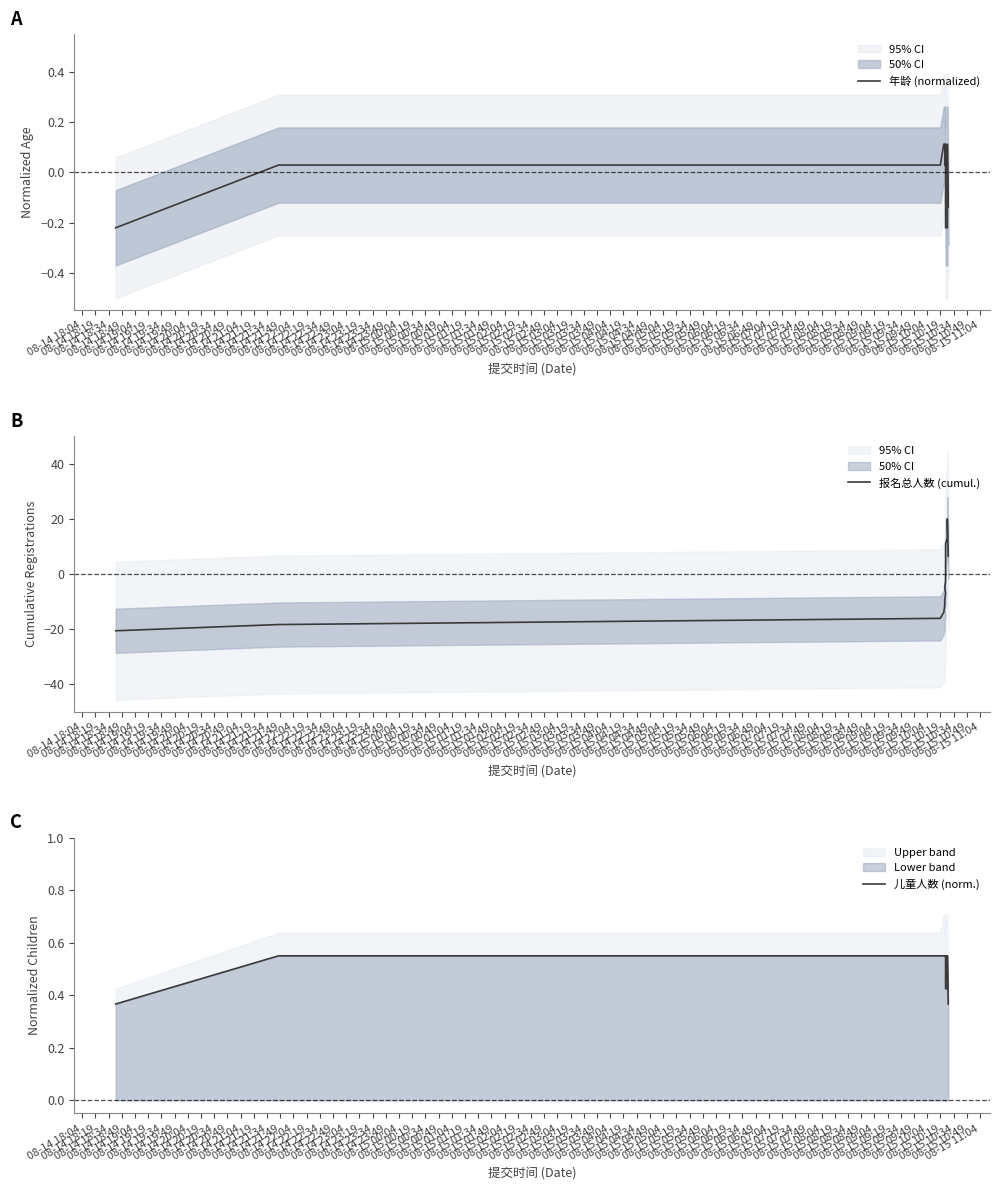

How many lines are shown in the chart?

3